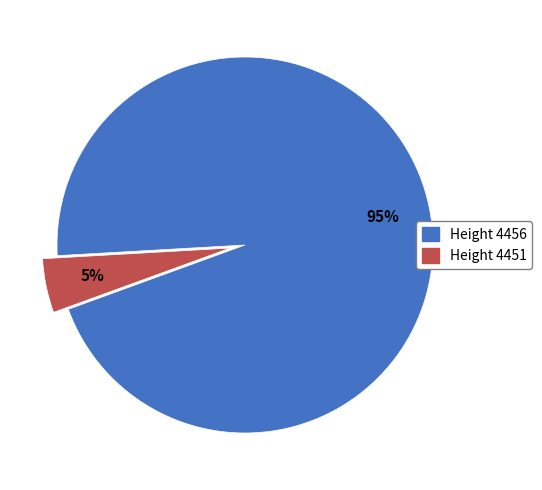

To the nearest percent, what is the average slice percentage?

50%